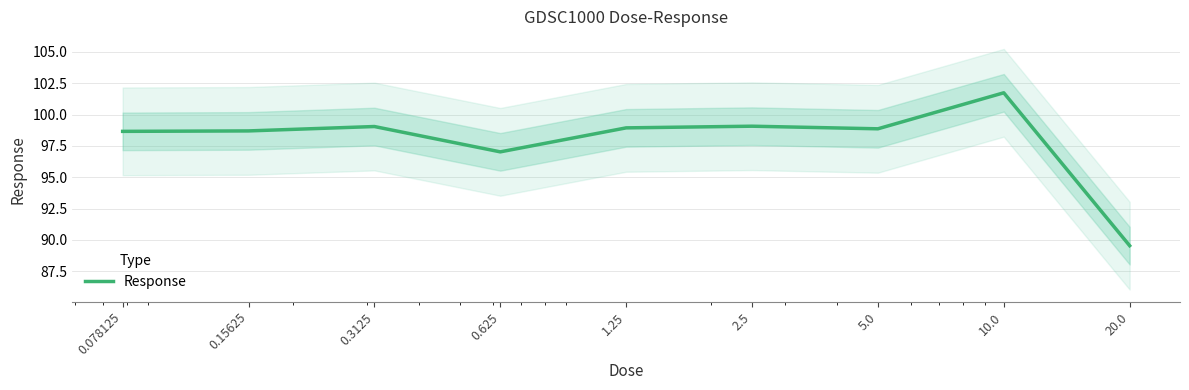

Count the number of categories in the chart.

9